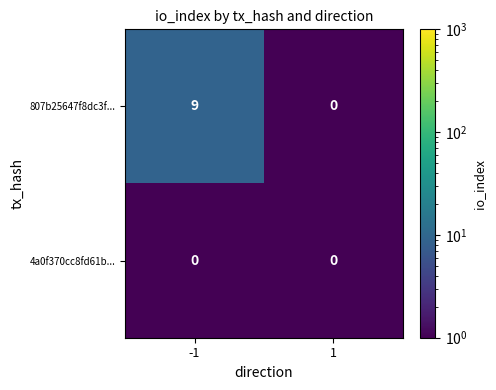

What is the sum of the 807b25647f8dc3f... values at -1 and 1?

9